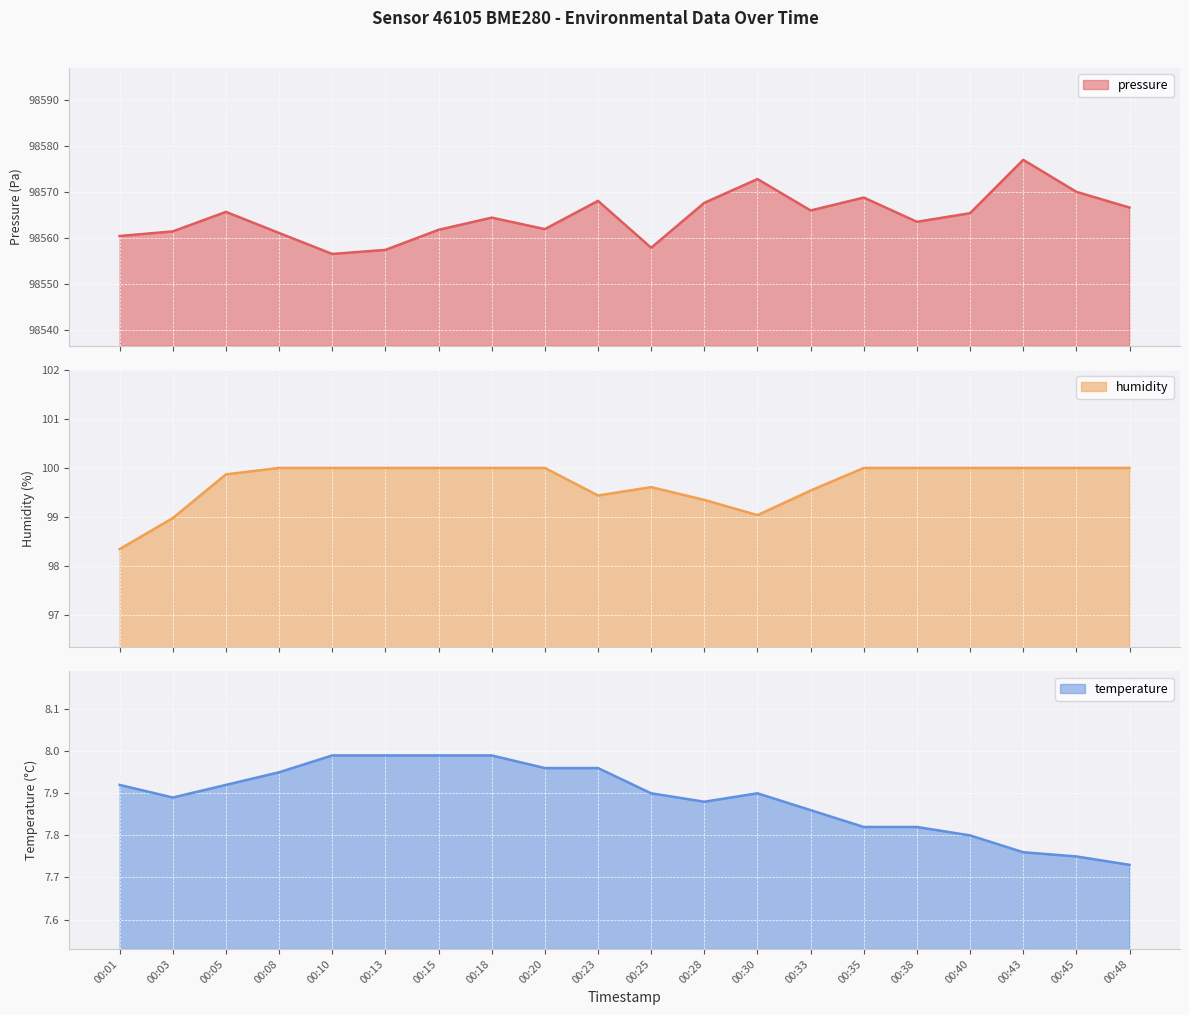

What is the sum of all humidity values?

1994.2